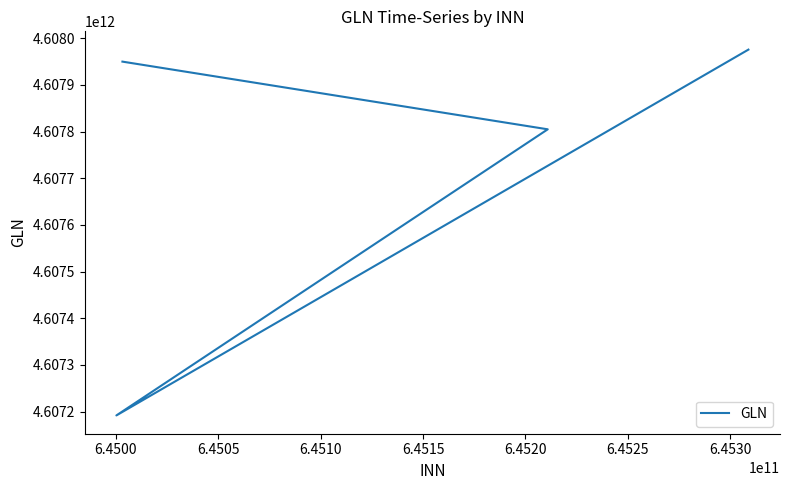

How many series are shown in this chart?

1